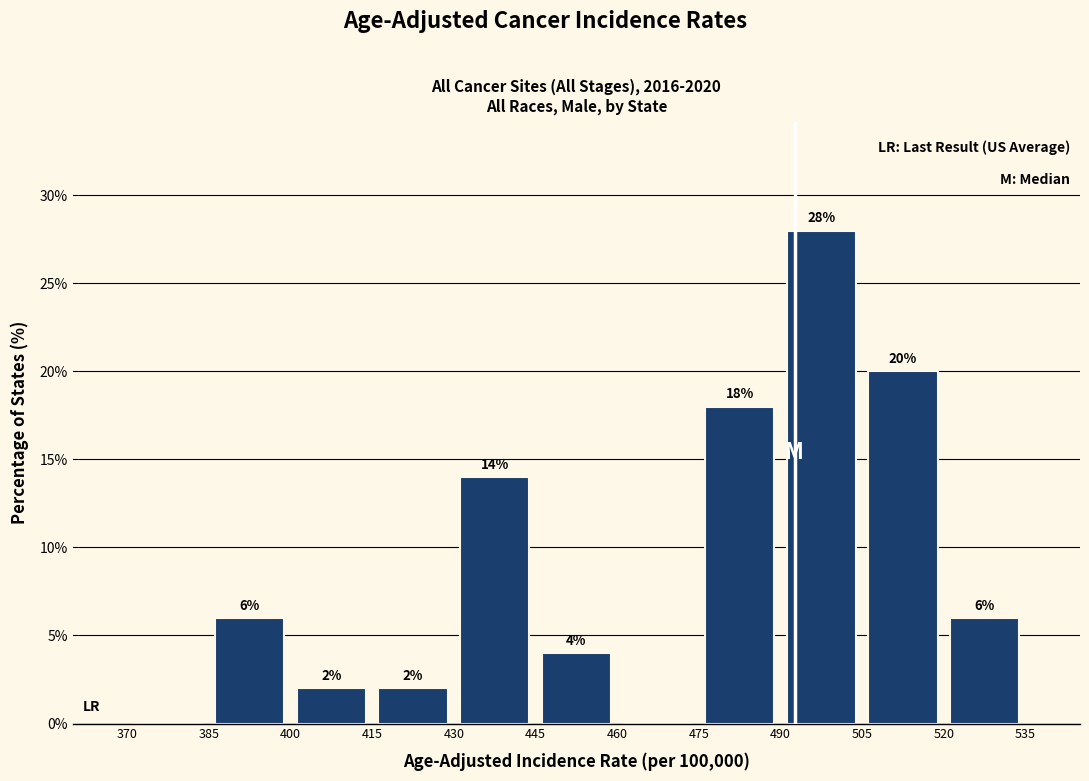

Which range on the x-axis has the tallest bar?

490 to 505